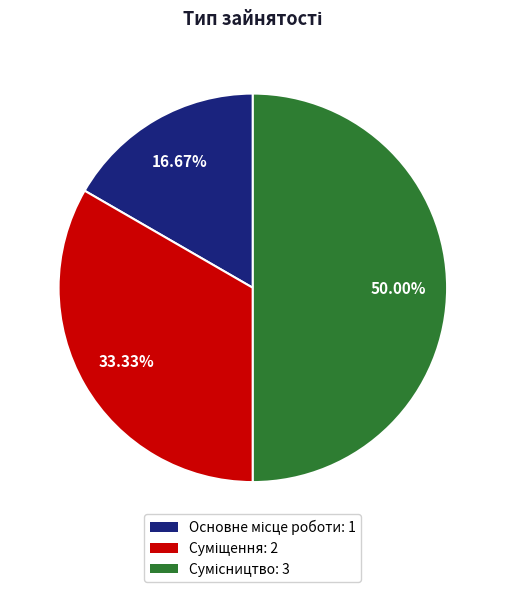

How many slices are in this pie chart?

3